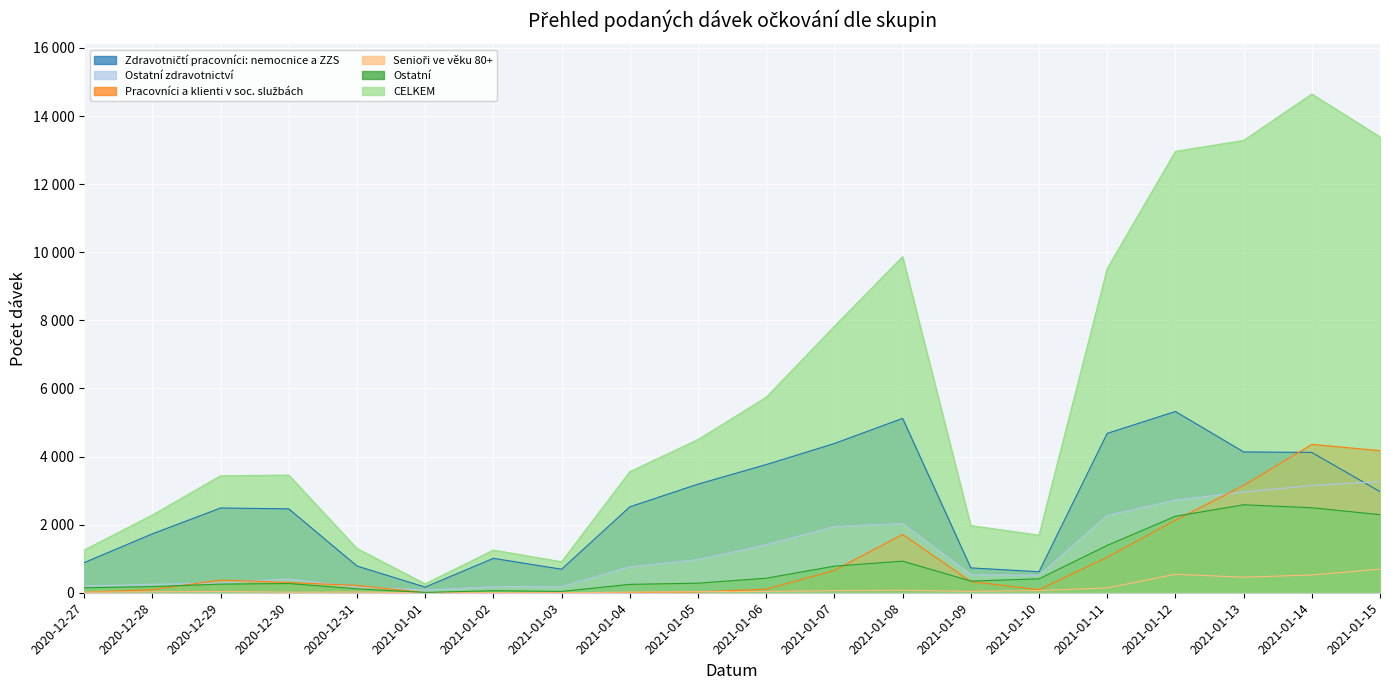

Reading right to left, transcribe all the data shown in this chart.

Zdravotničtí pracovníci: nemocnice a ZZS: 2969	4121	4136	5323	4681	617	730	5122	4383	3764	3190	2523	691	1011	166	785	2464	2489	1730	884
Ostatní zdravotnictví: 3260	3149	2958	2721	2268	510	530	2034	1944	1407	973	761	178	177	81	166	402	285	249	196
Pracovníci a klienti v soc. službách: 4173	4358	3150	2130	1042	90	329	1713	656	104	24	6	2	0	4	215	301	372	92	14
Senioři ve věku 80+: 694	522	457	543	140	65	41	74	62	38	31	19	0	5	1	19	17	36	30	14
Ostatní: 2293	2497	2583	2246	1390	409	343	928	781	427	281	246	39	60	9	115	271	253	181	146
CELKEM: 13389	14647	13284	12963	9521	1691	1973	9871	7826	5740	4499	3555	910	1253	261	1300	3455	3435	2282	1254